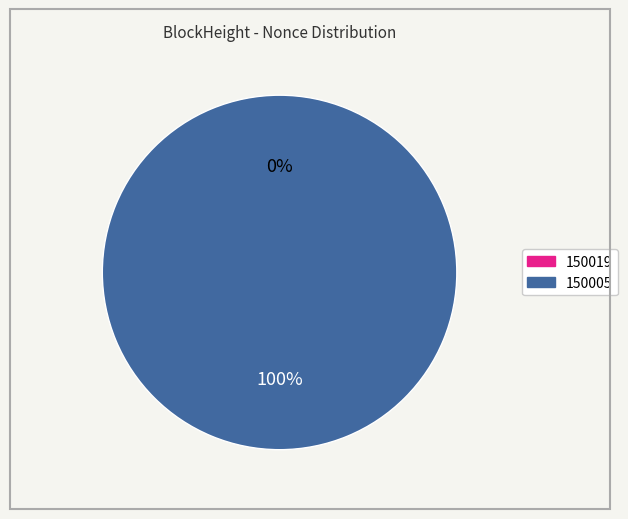

What is the smallest slice in the pie chart?

150019